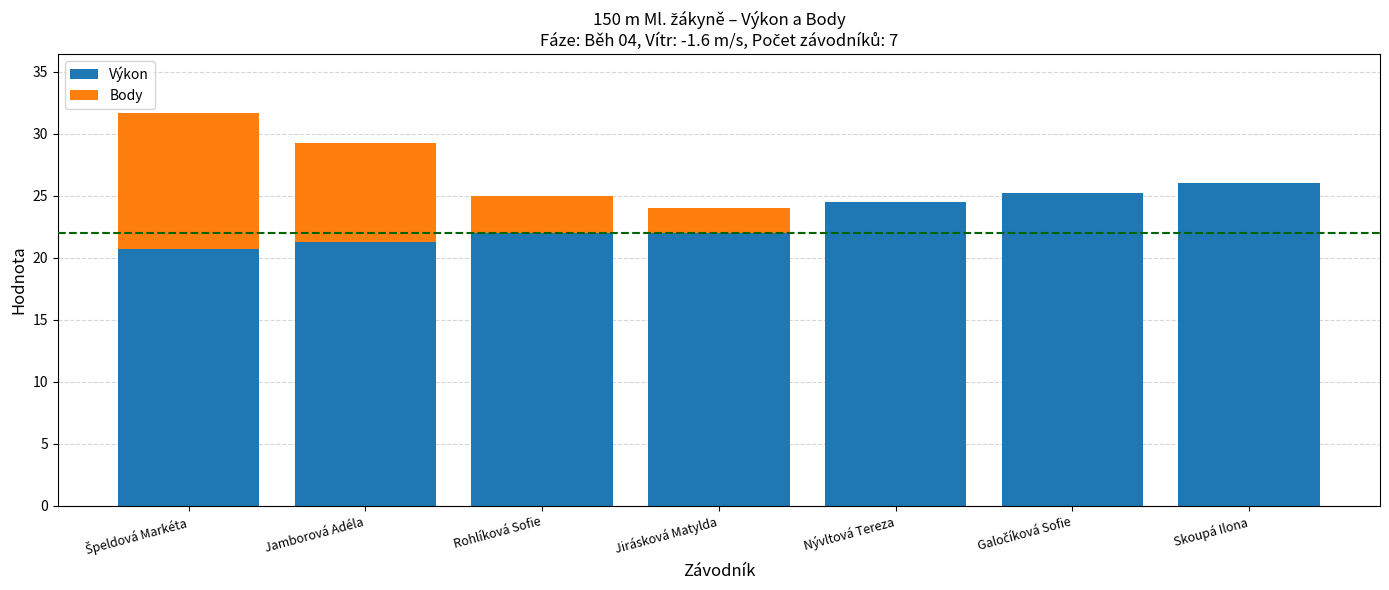

What is the maximum value for Výkon?

26.1